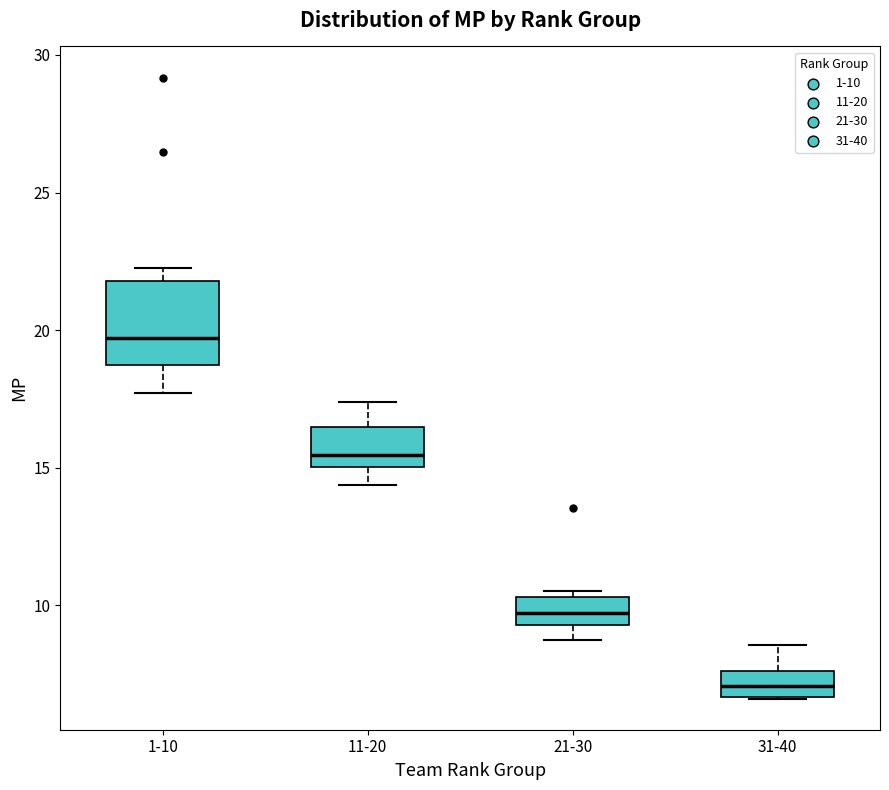

Reading left to right, transcribe this box plot: for each box, give where its median line is, the range the box spans, and where its two whiskers end, as read against the y-axis. The values are not printed on the chart, so give them approximately, as read against the axis.

1-10: median 19.5, box 18.5 to 22.0, whiskers 17.5 to 22.5
11-20: median 15.5, box 15.0 to 16.5, whiskers 14.5 to 17.5
21-30: median 9.5 (inside the box), box 9.5 to 10.5, whiskers 9.0 to 10.5 (just above the box's upper edge)
31-40: median 7.0, box 6.5 to 7.5, whiskers 6.5 to 8.5